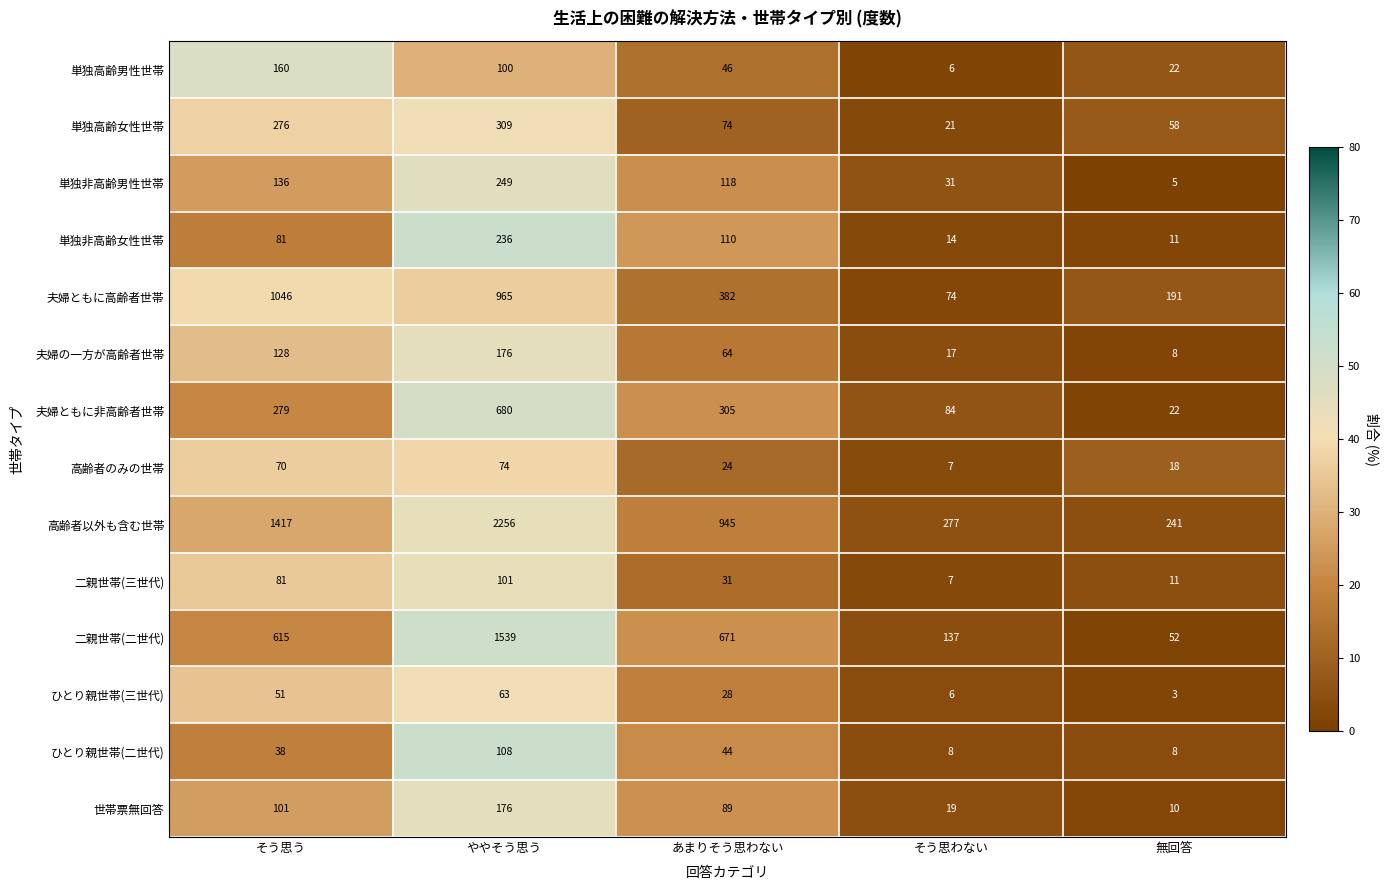

How many series are shown in this chart?

14